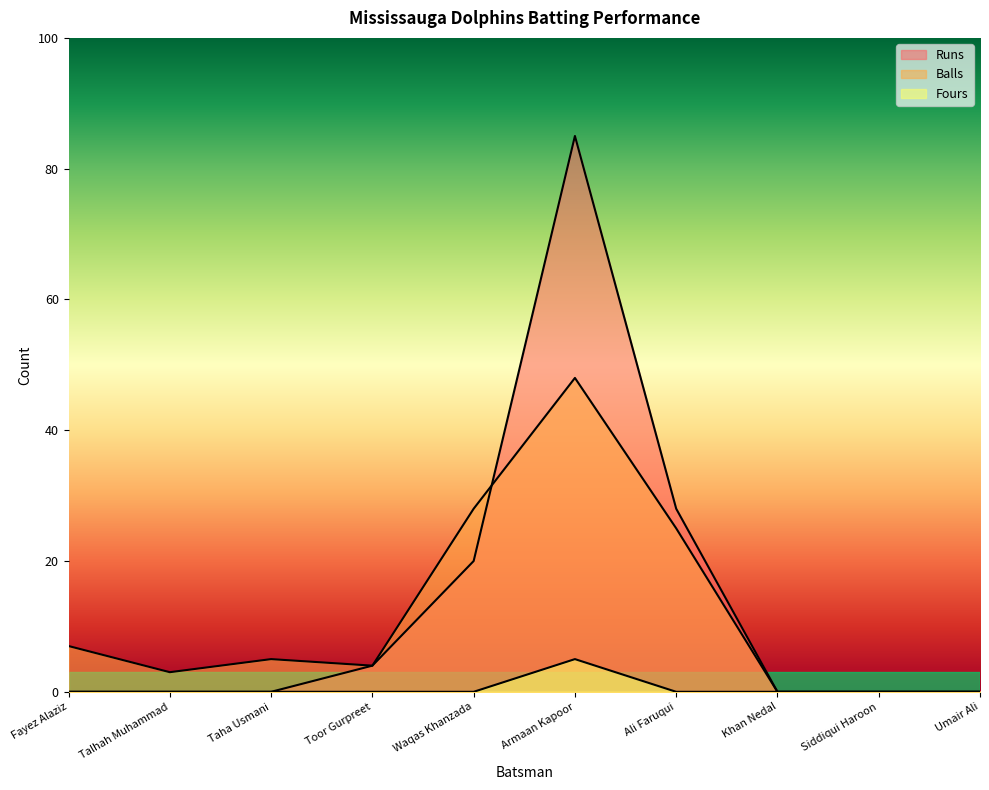

What is the spread (max minus min) of values at Taha Usmani?

5